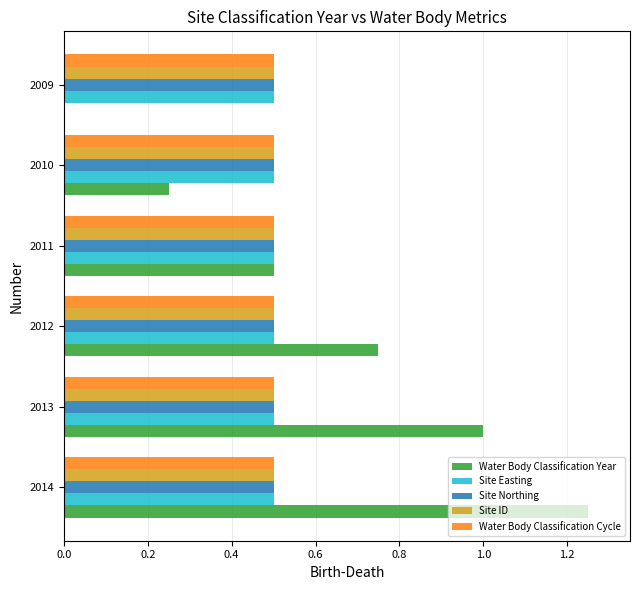

What is the total value across all series at 2009?

2.0